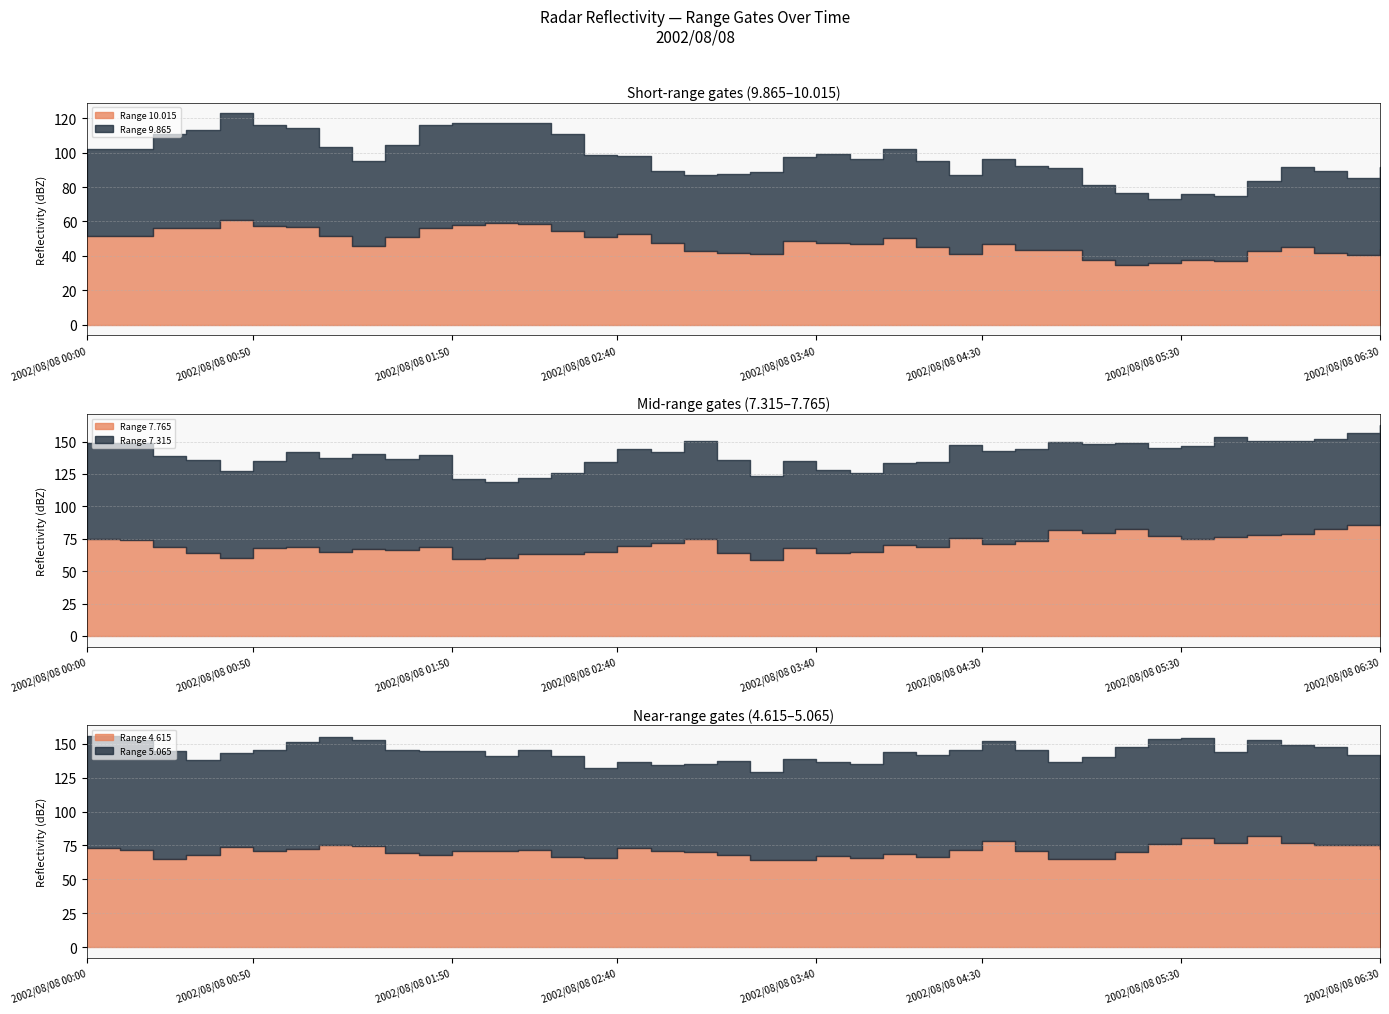

At which category does the chart reach its peak across all series?

2002/08/08 06:20